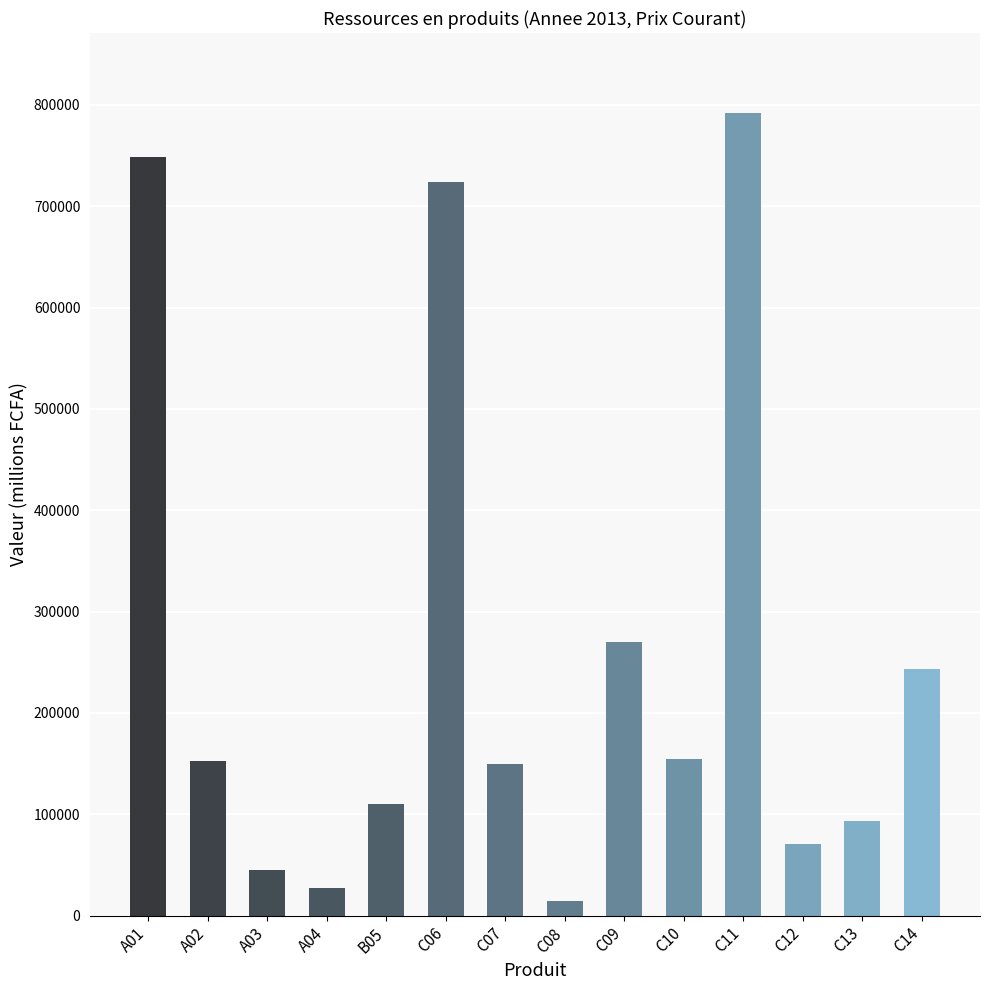

What is the change in value from C07 to C11?

+641642